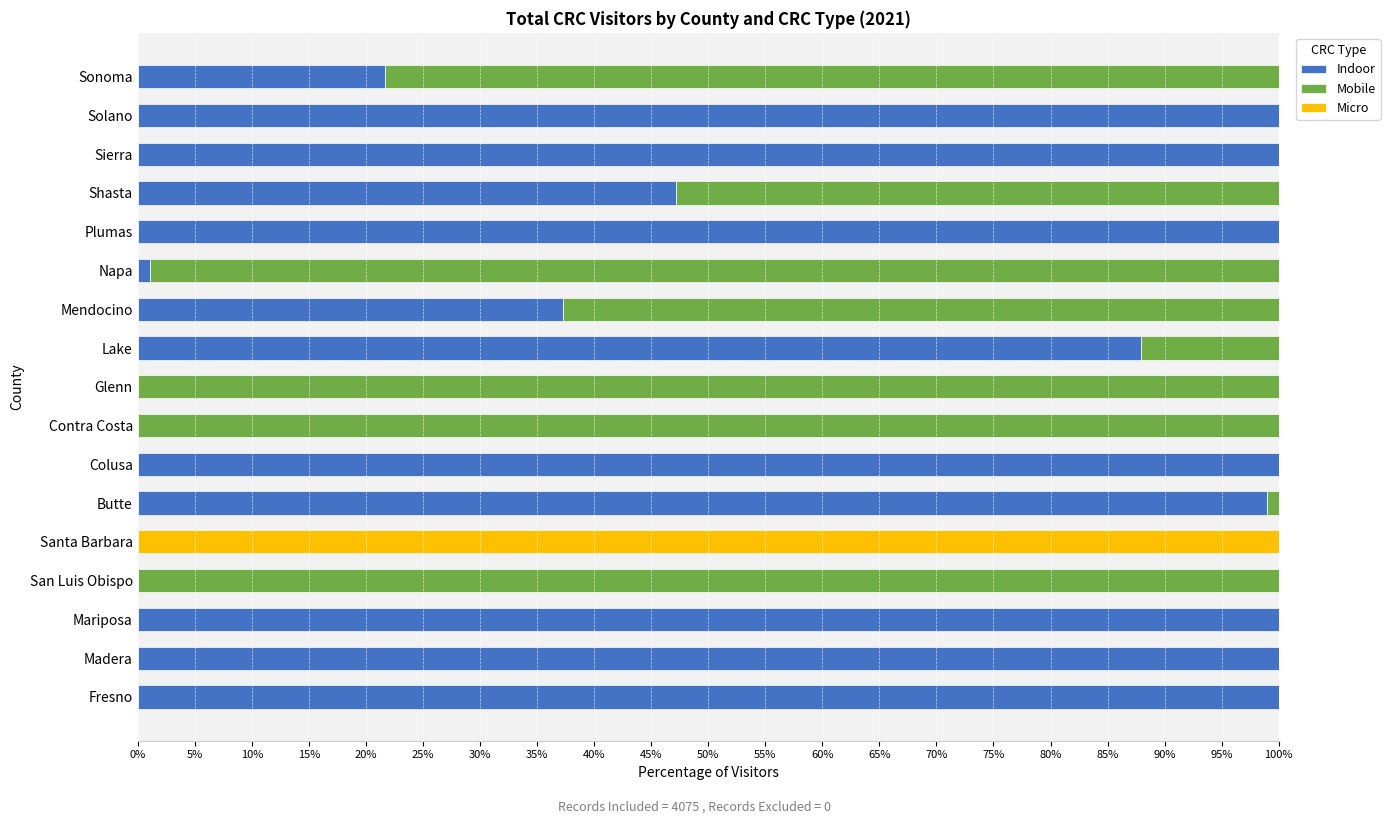

Where is Indoor nearest to the value 50?

Shasta